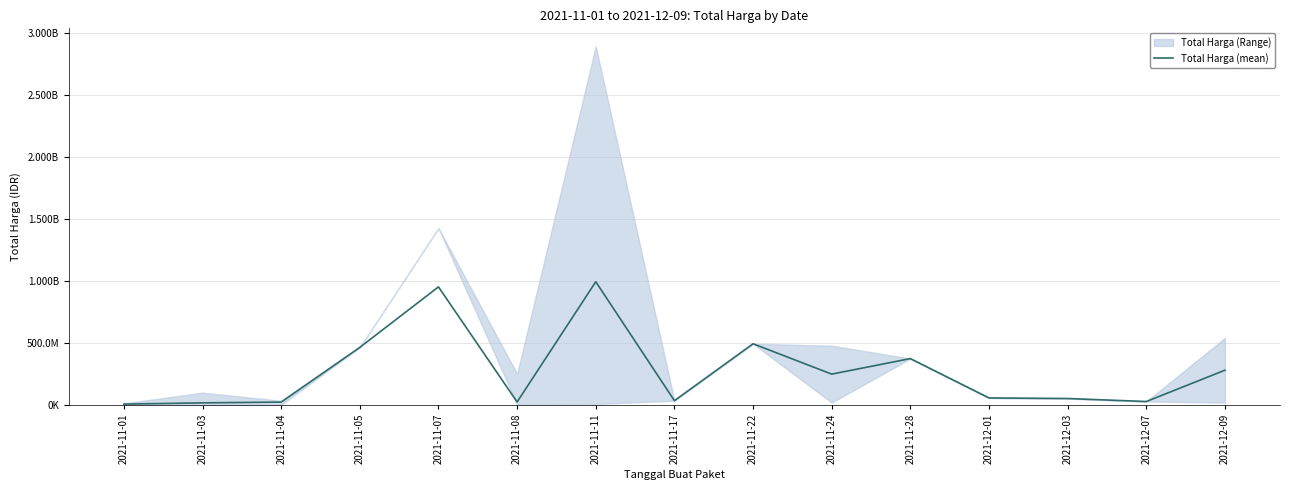

What position from the left is 2021-11-01?

1